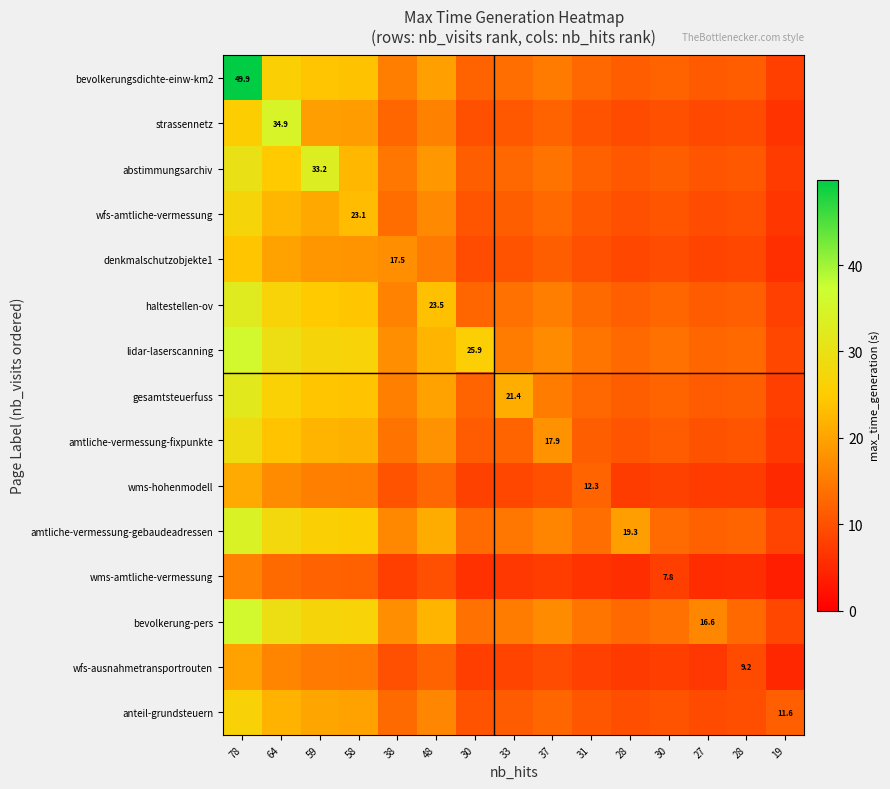

Between 78 and 31, which series saw the biggest shift?

bevolkerungsdichte-einw-km2